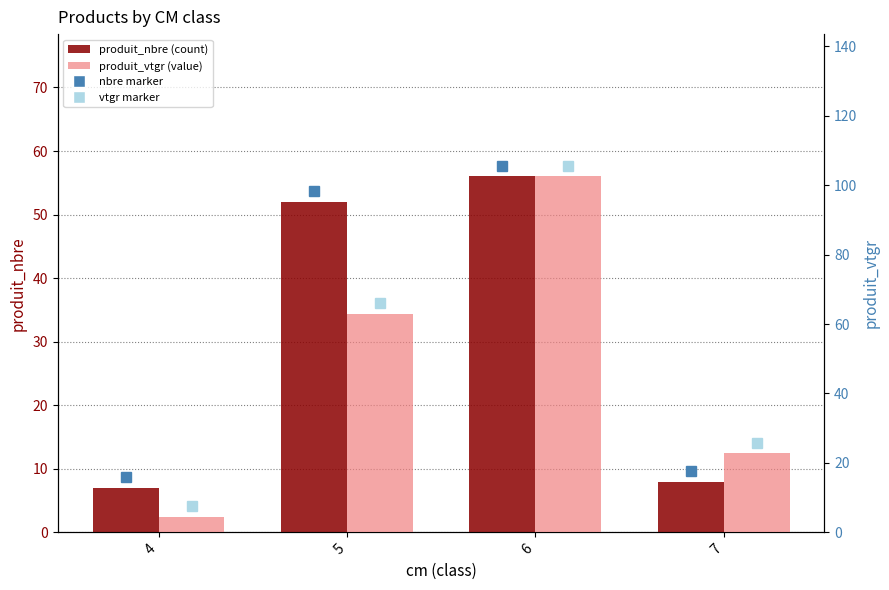

What is the smallest value displayed?

4.5